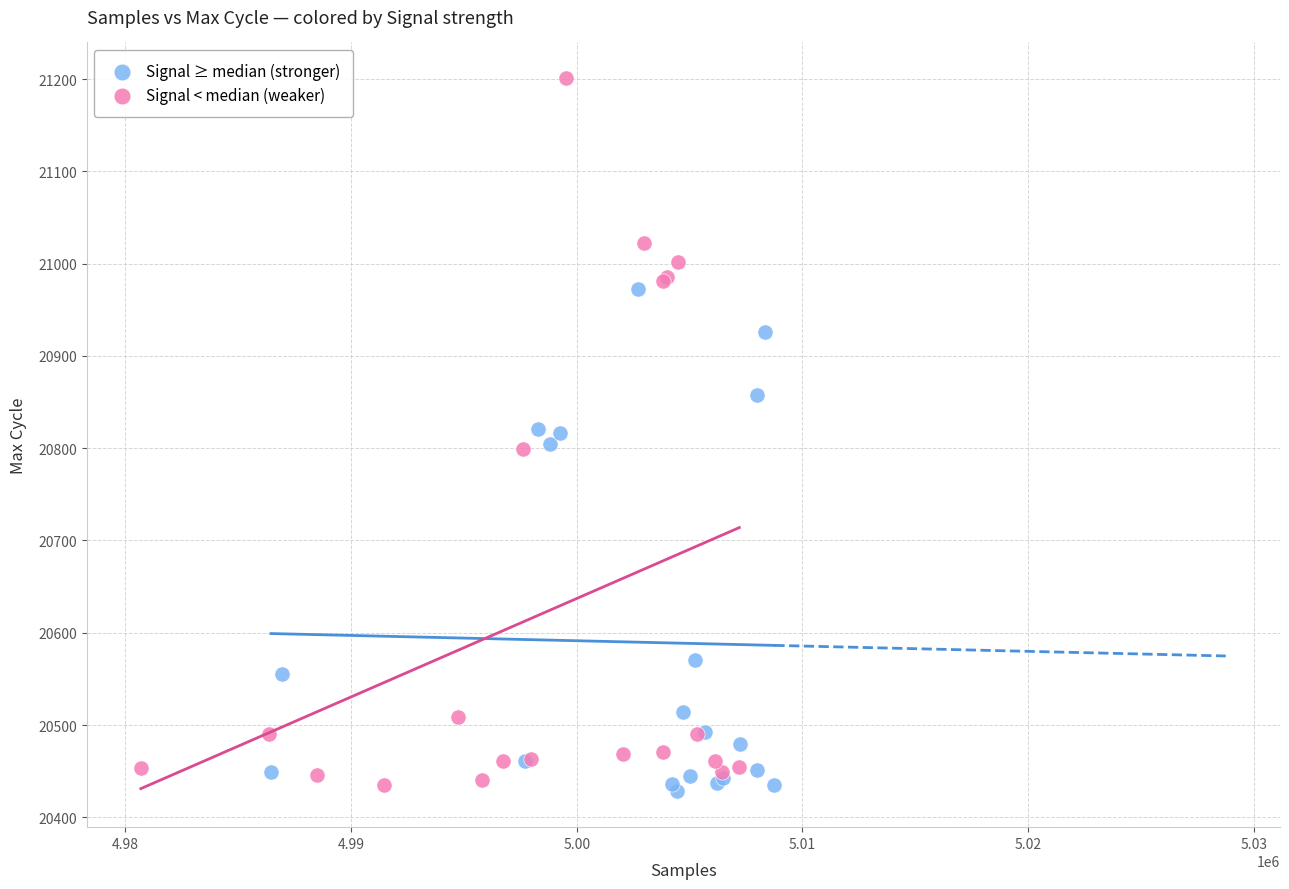

What are all the series names shown in the legend?

Signal ≥ median (stronger), Signal < median (weaker)